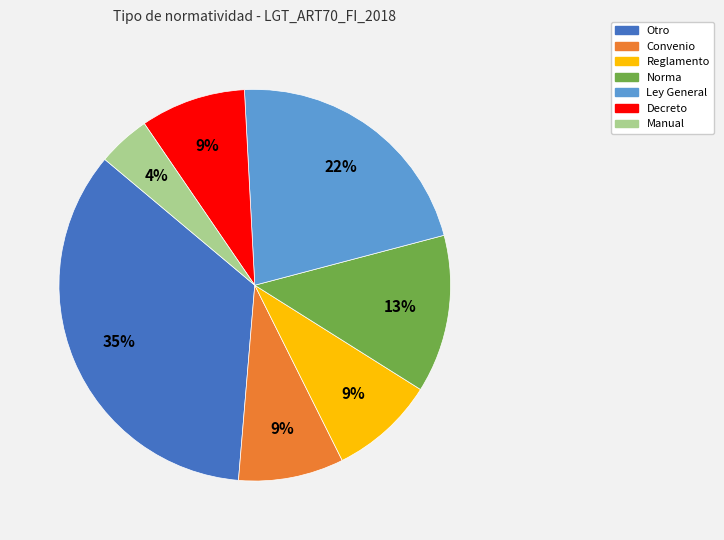

Combined, do Norma and Ley General account for over 50%?

No